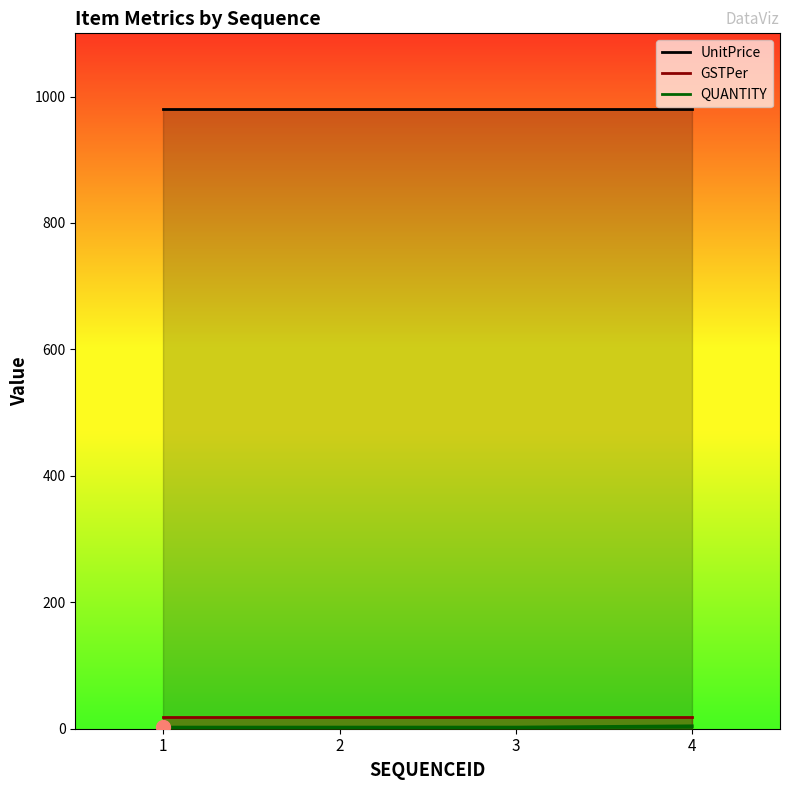

Reading left to right, what are all the values shown in this chart?

QUANTITY: 1=2	2=2	3=2	4=4
UnitPrice: 1=980	2=980	3=980	4=980
GSTPer: 1=18	2=18	3=18	4=18